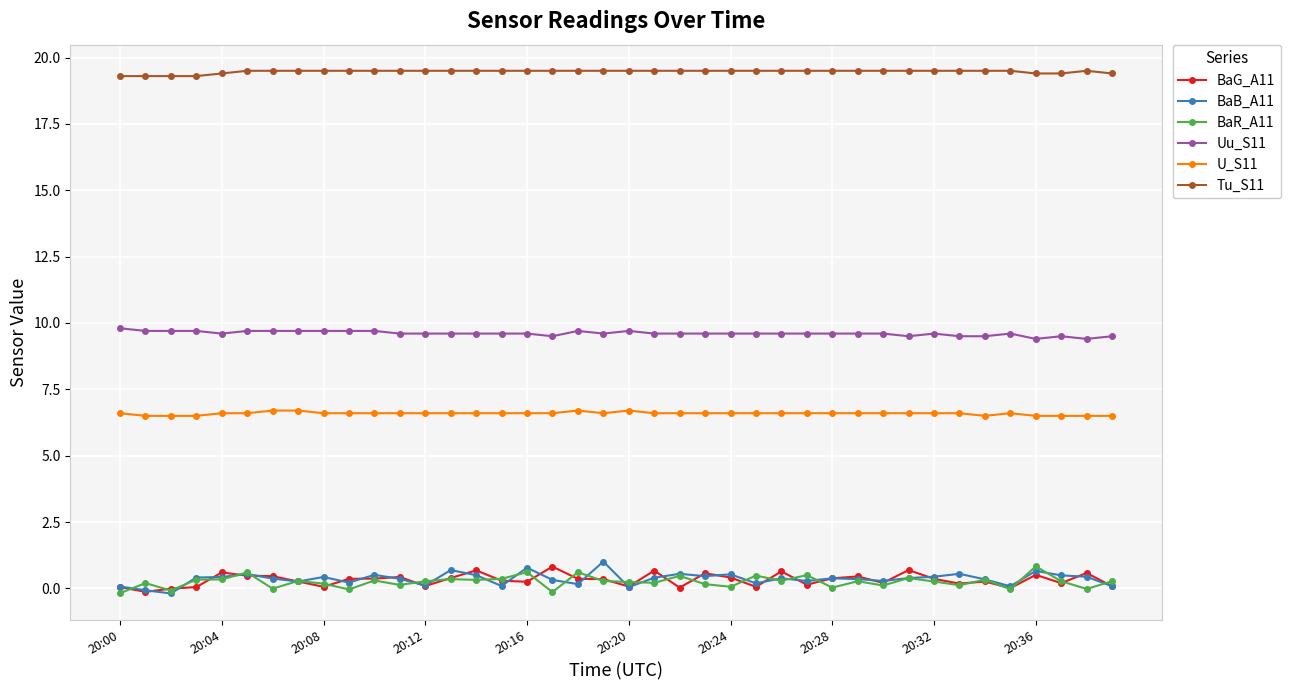

How many lines are shown in the chart?

6